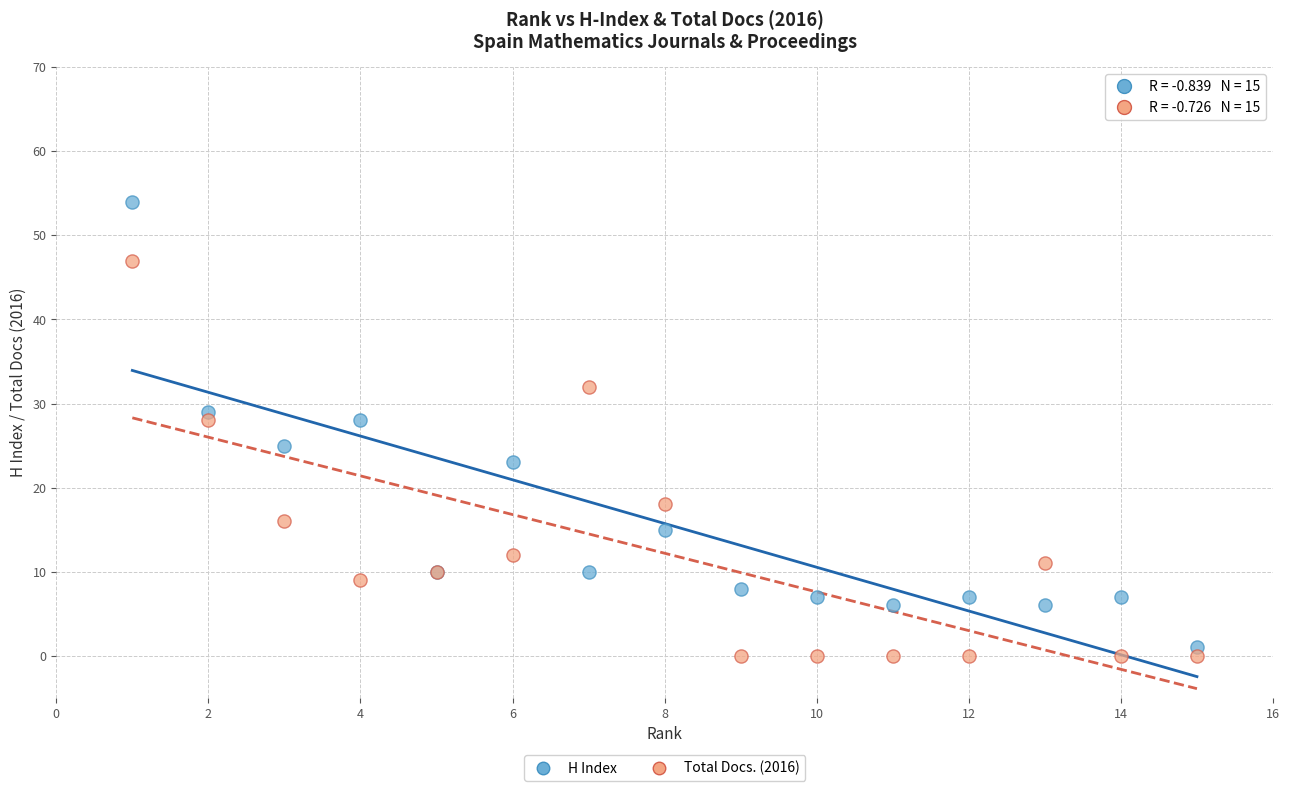

Which series has the largest Y range (max minus min)?

H Index